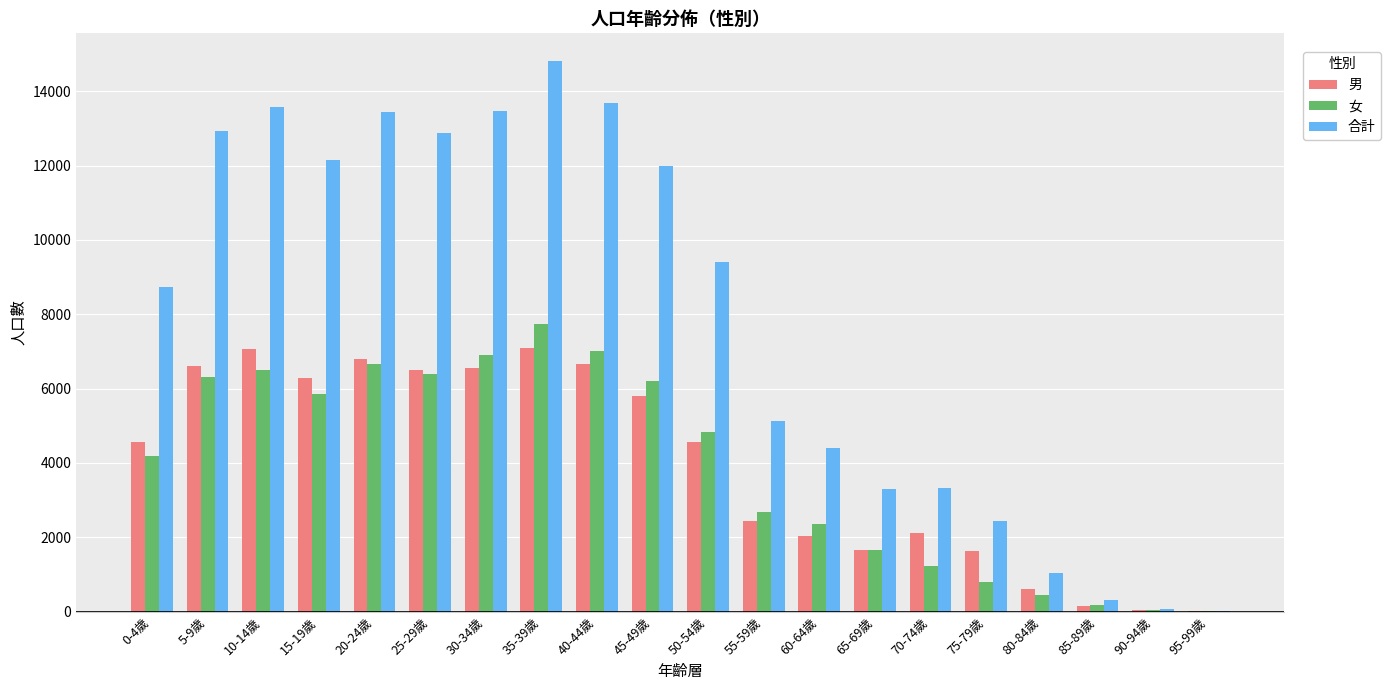

What is the maximum value for 女?

7728